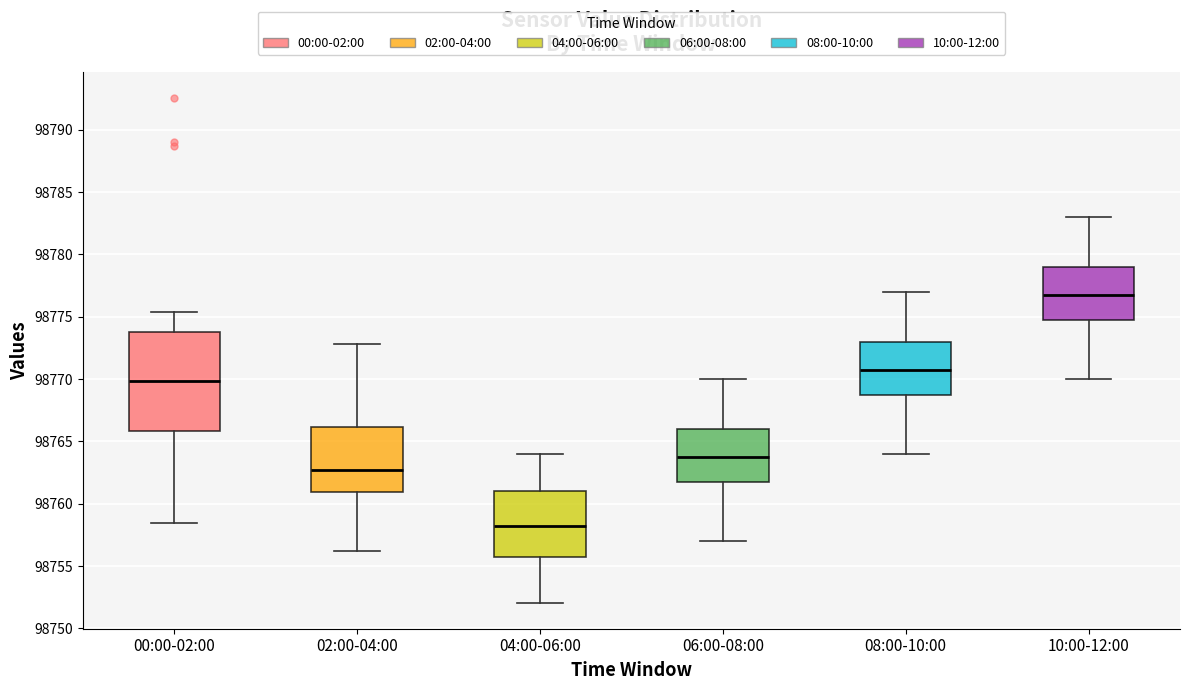

Which box has the highest median line?

10:00-12:00